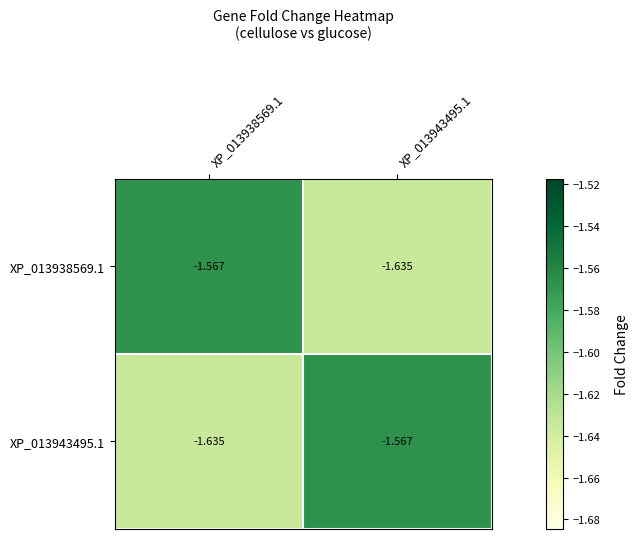

Is the value of XP_013938569.1 at XP_013943495.1 greater than the value of XP_013943495.1 at XP_013943495.1?

No